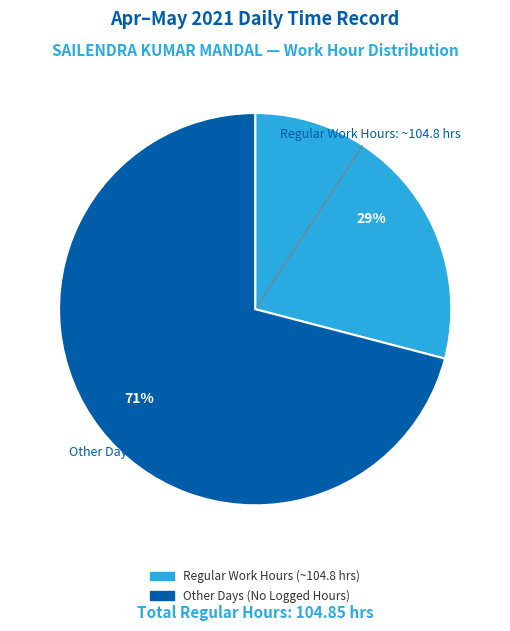

To the nearest percent, what is the average slice percentage?

50%